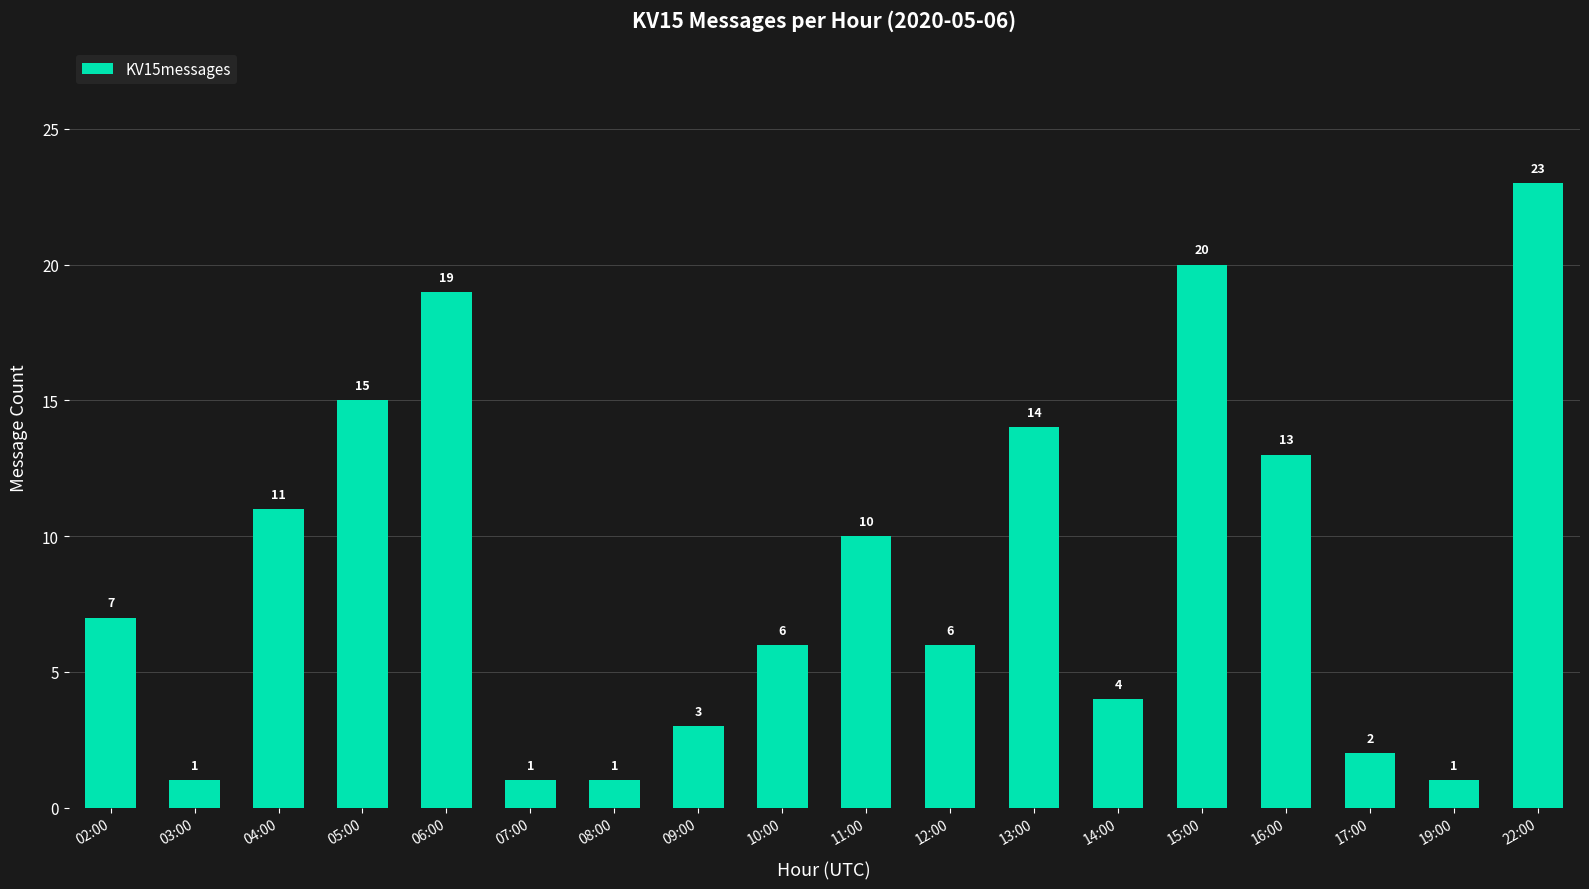

Reading left to right, transcribe all the data shown in this chart.

02:00=7	03:00=1	04:00=11	05:00=15	06:00=19	07:00=1	08:00=1	09:00=3	10:00=6	11:00=10	12:00=6	13:00=14	14:00=4	15:00=20	16:00=13	17:00=2	19:00=1	22:00=23